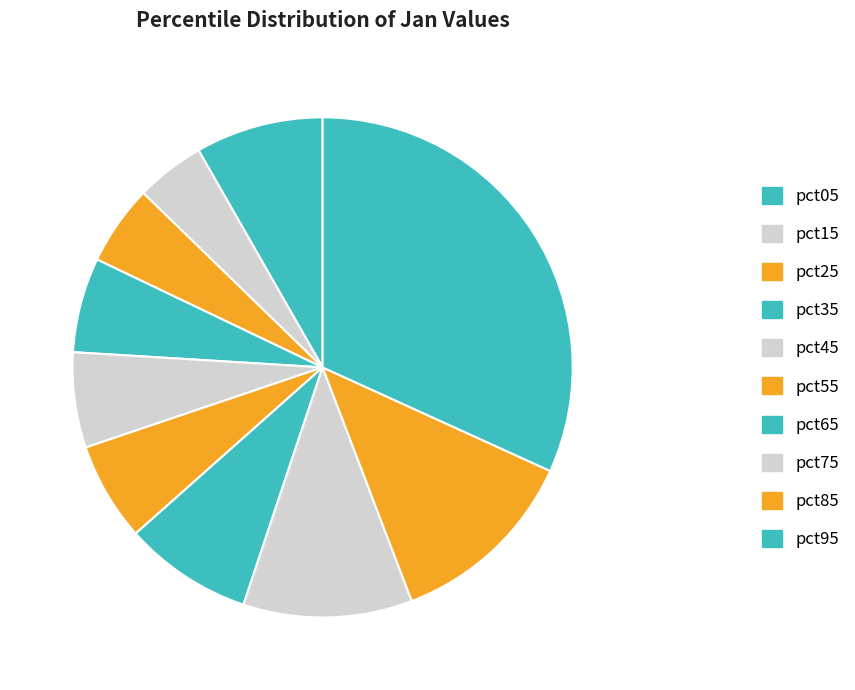

Is there any slice that represents more than half of the pie?

No